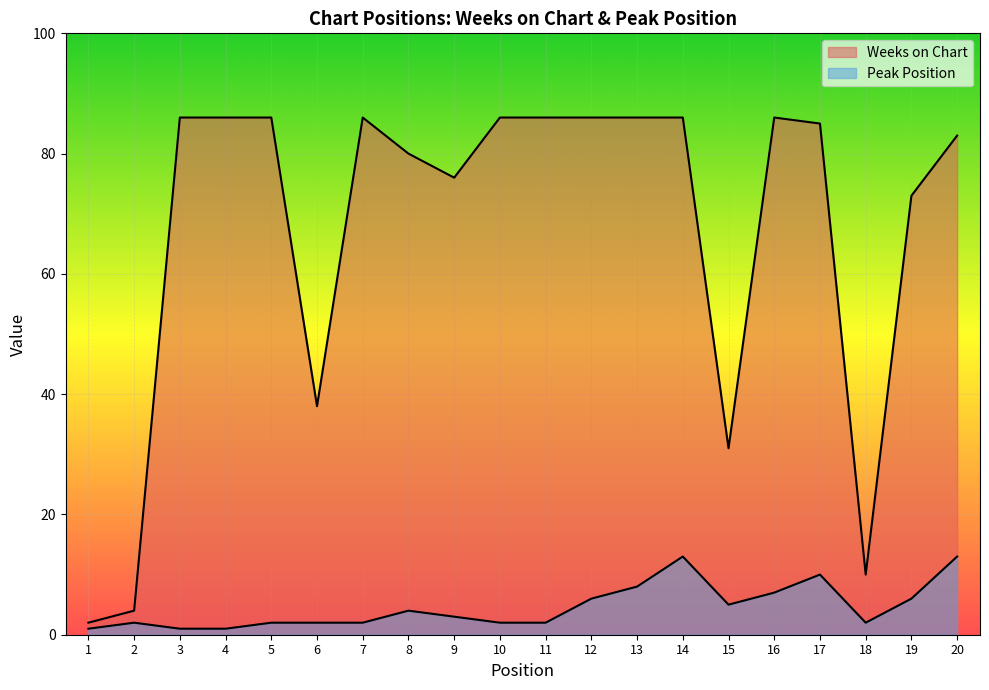

Reading left to right, list all the values displayed in this chart.

Weeks on Chart: 2	4	86	86	86	38	86	80	76	86	86	86	86	86	31	86	85	10	73	83
Peak Position: 1	2	1	1	2	2	2	4	3	2	2	6	8	13	5	7	10	2	6	13